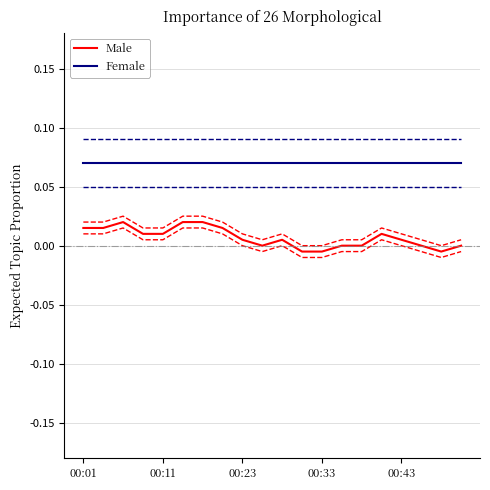

The value of Male at 19 is -0.0. True or false?

False